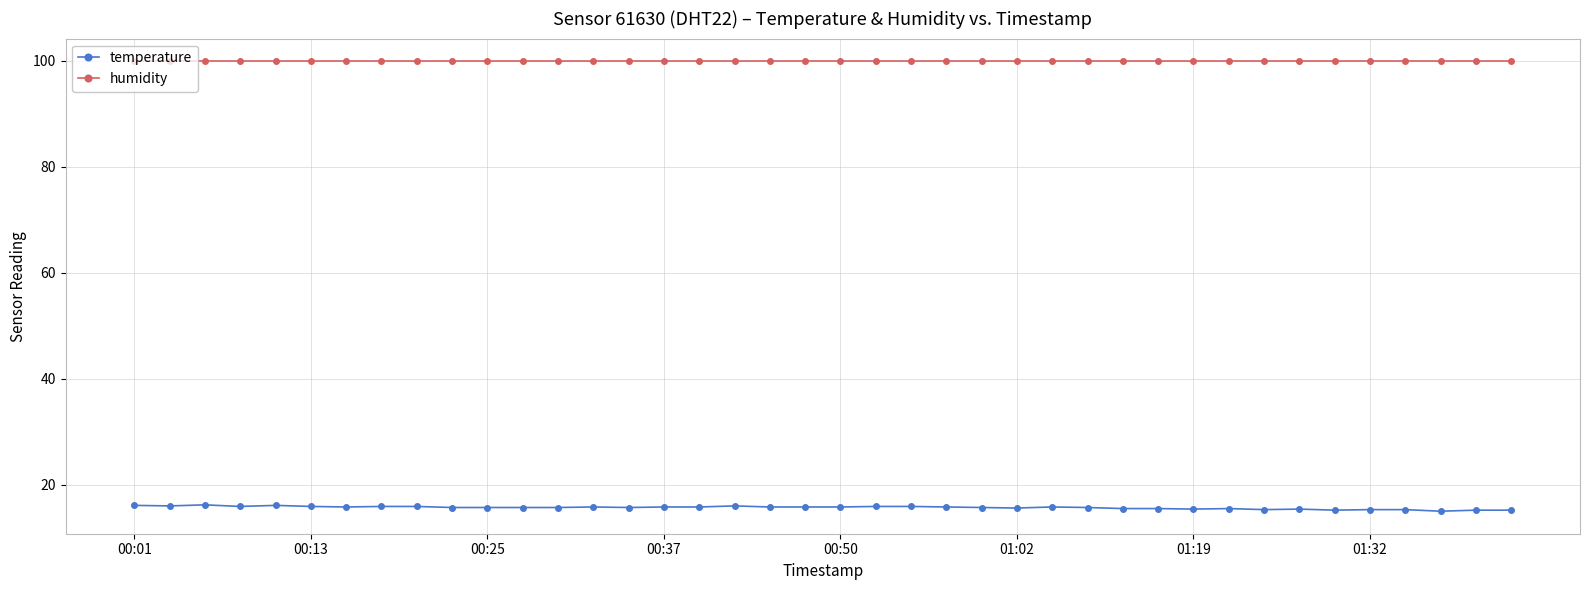

Which series has the largest total across all categories?

humidity